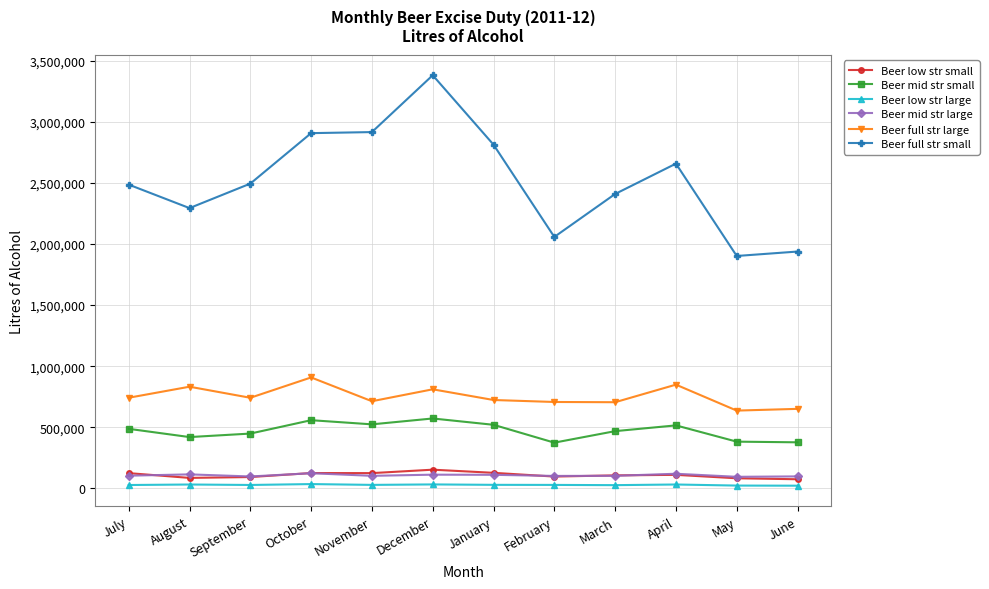

What is the sum of all Beer mid str small values?

5647156